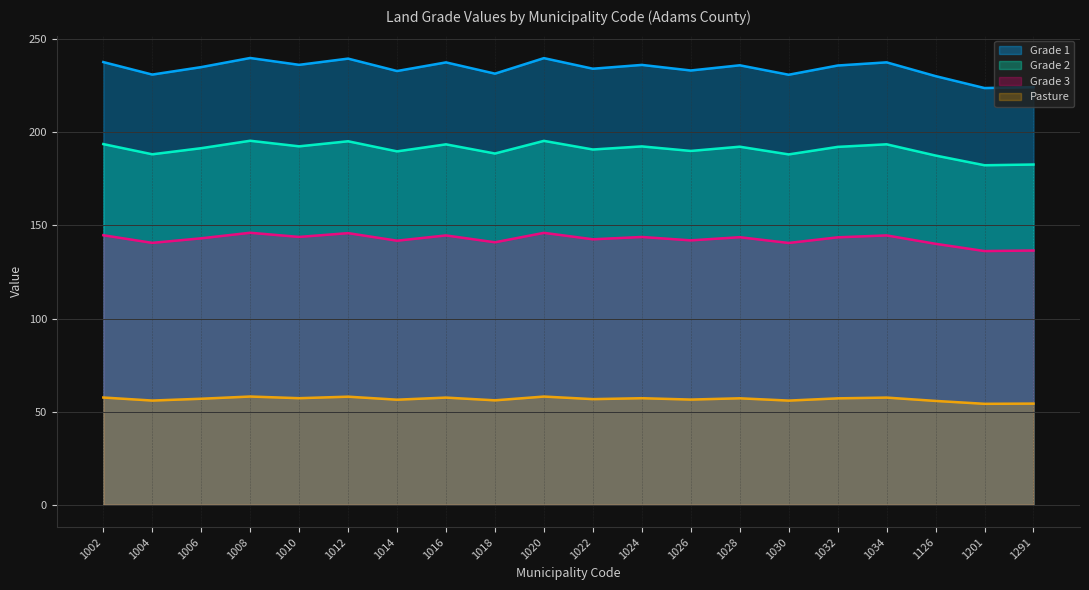

Rank the categories by Pasture value from lowest to highest.

1201, 1291, 1126, 1030, 1004, 1018, 1014, 1026, 1022, 1006, 1032, 1028, 1024, 1010, 1016, 1034, 1002, 1012, 1020, 1008